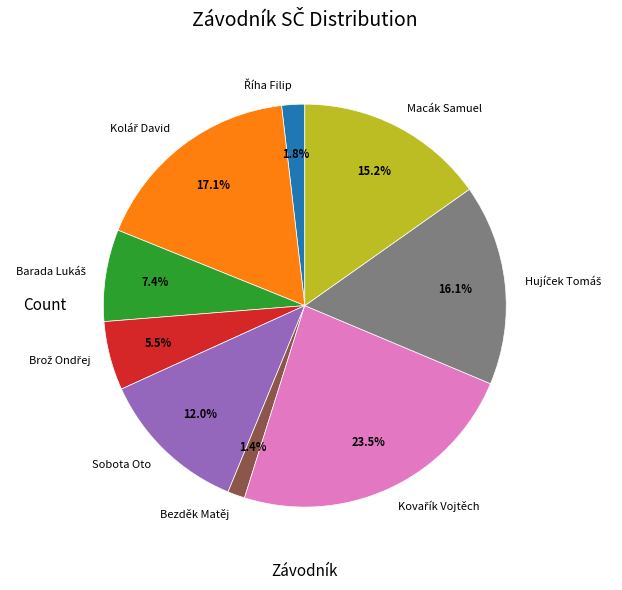

Does Macák Samuel account for over 50% of the chart?

No